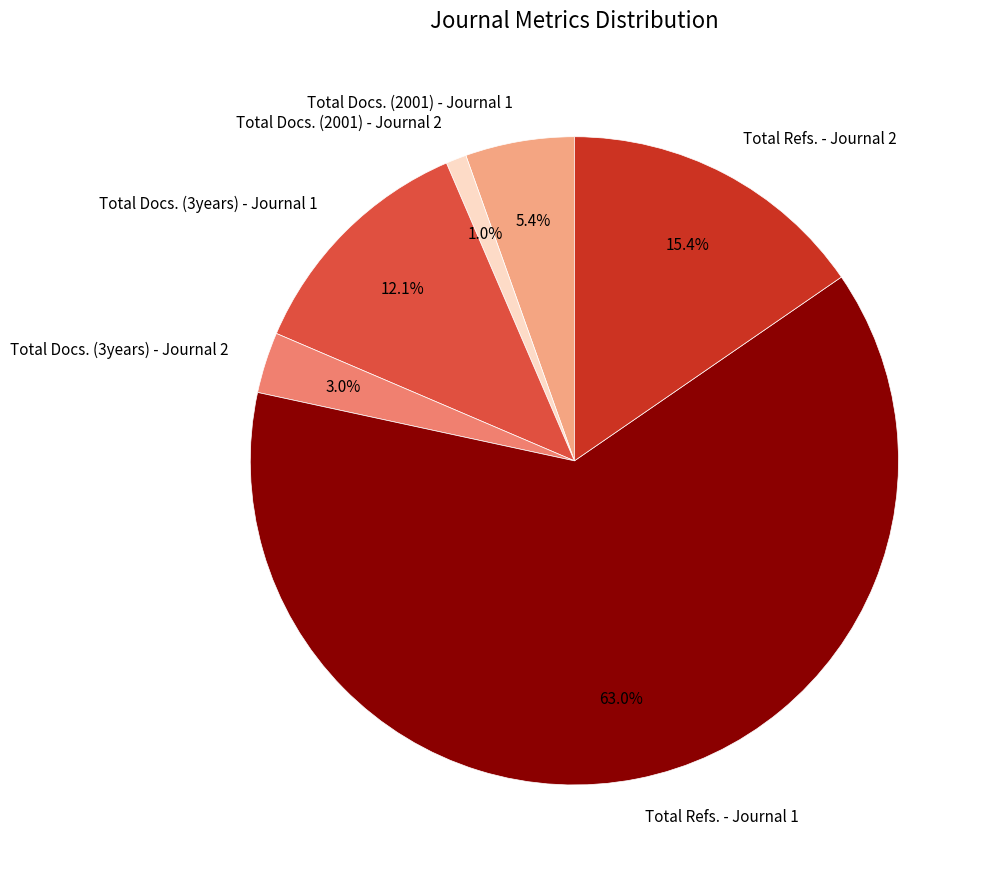

To the nearest percent, what is the average slice percentage?

17%